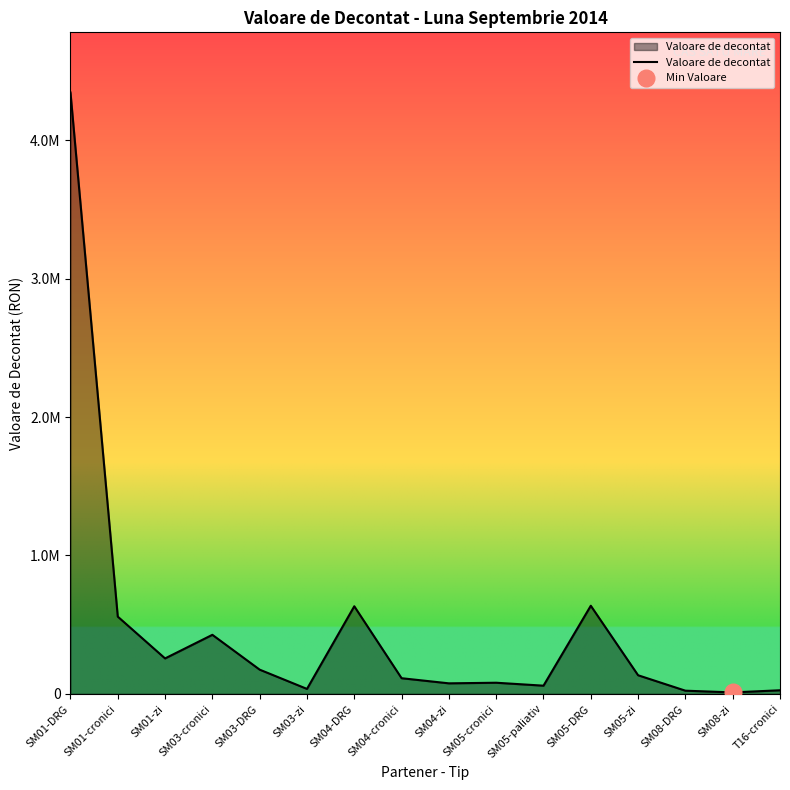

Is it true that the value at SM08-zi is 15062.4?

False